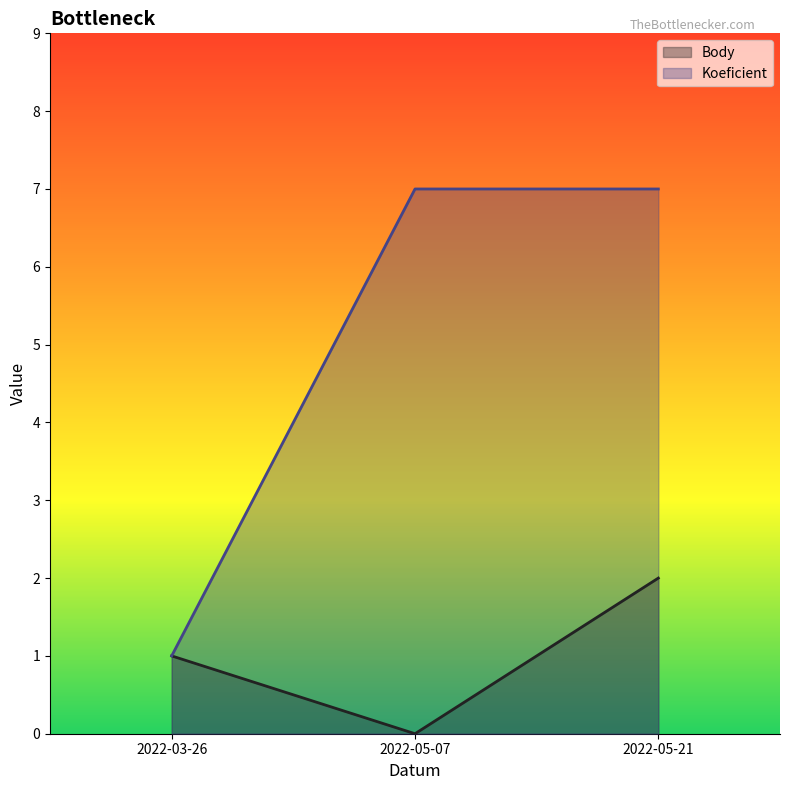

Rank the series by their average value, from lowest to highest.

Body, Koeficient